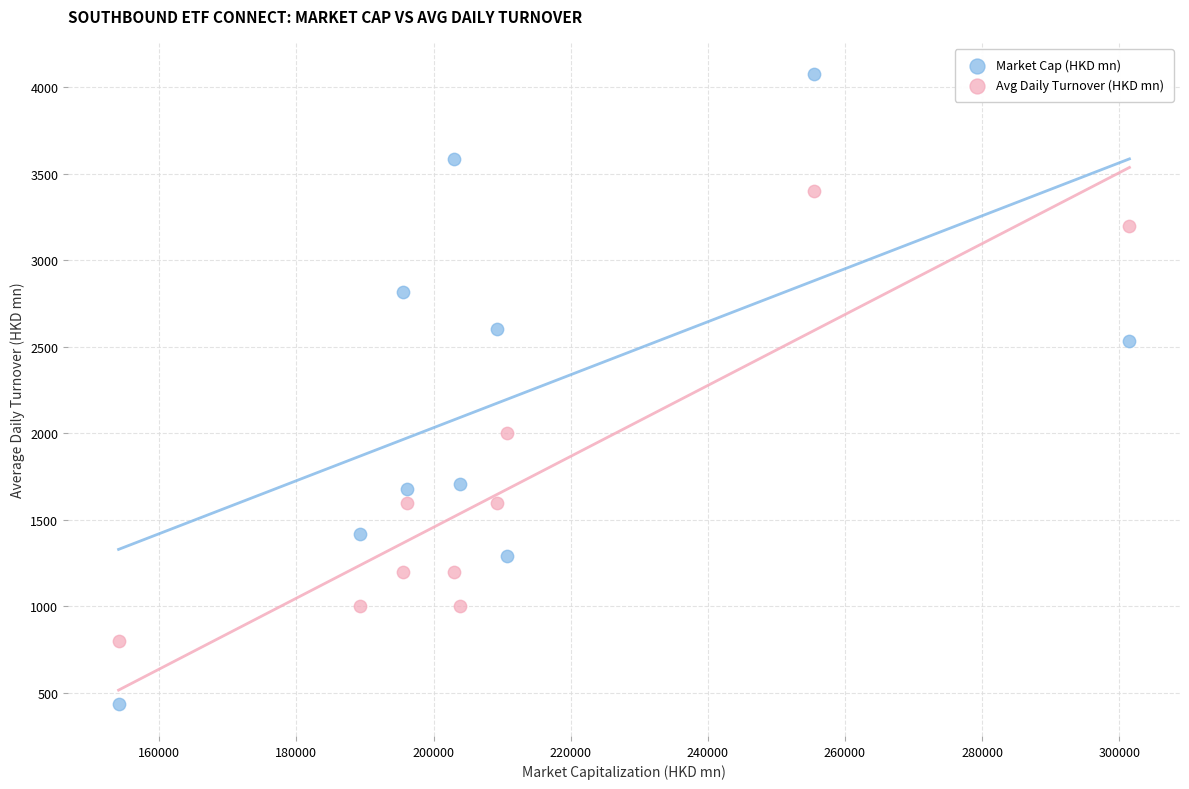

Which series has the widest spread of Y values?

Market Cap (HKD mn)